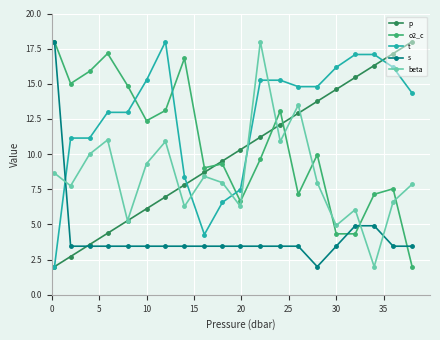

How many lines are shown in the chart?

5